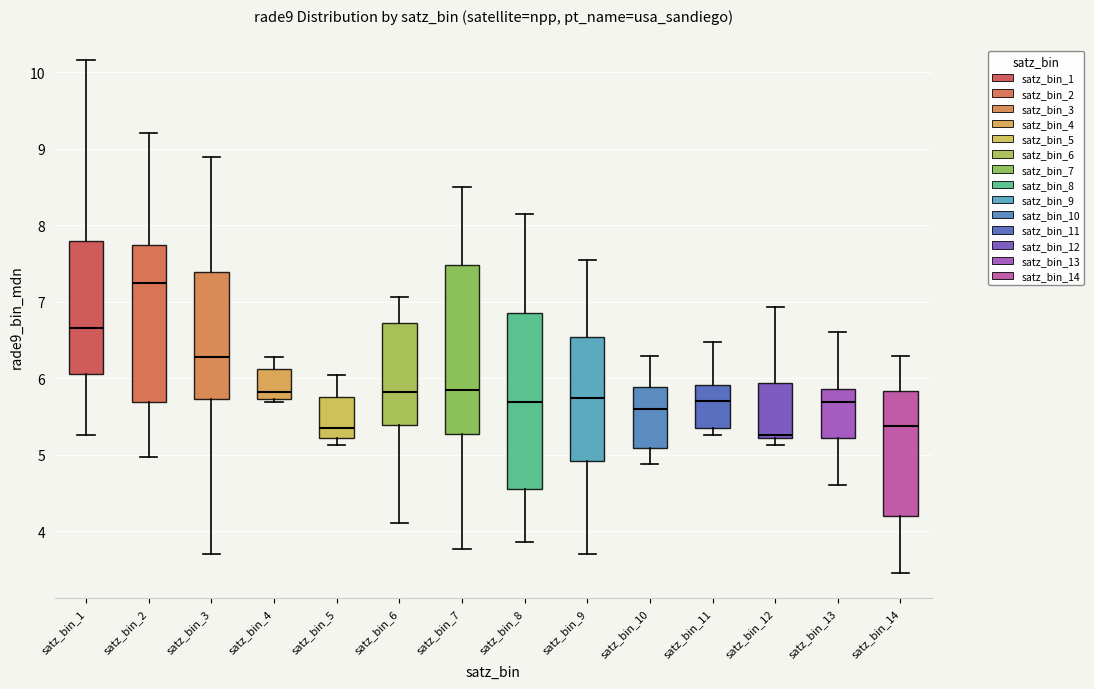

Where is the lower edge of the box for satz_bin_13 on the y-axis? The values are not printed on the chart, so give them approximately, as read against the axis.

5.2